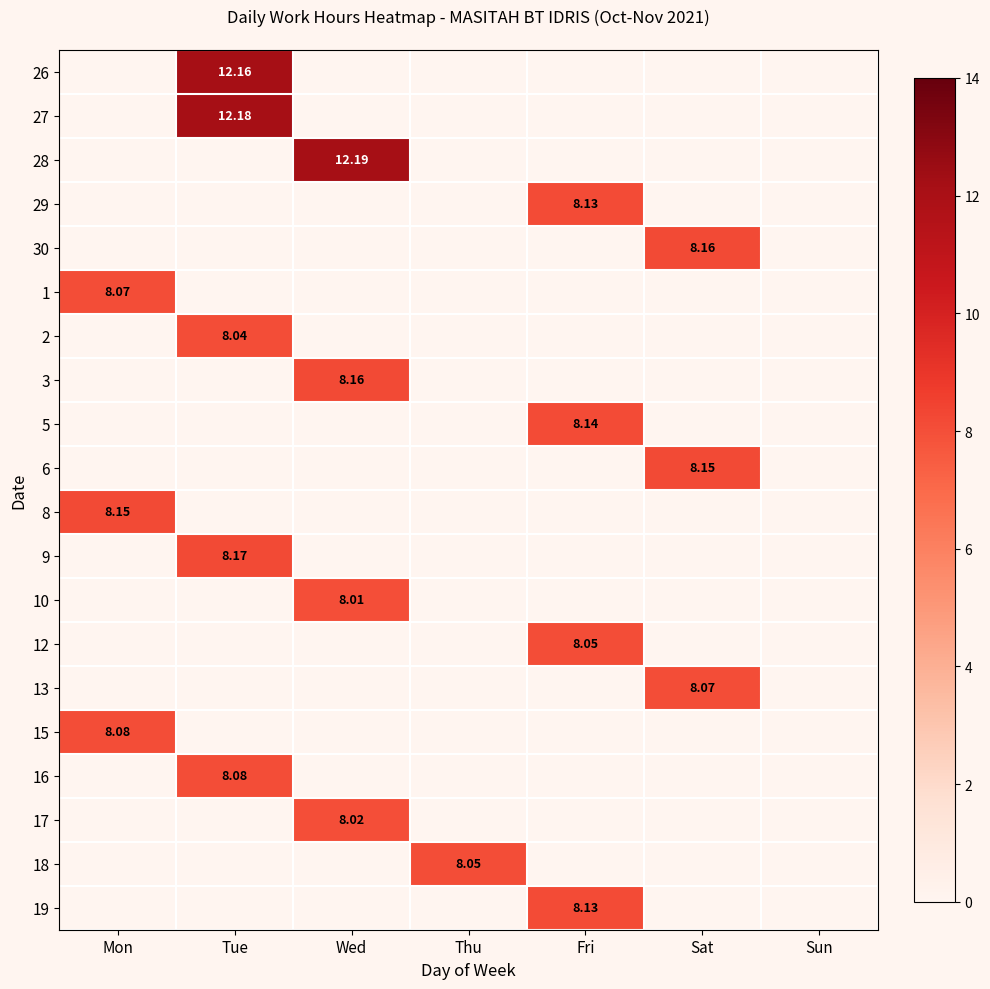

What is the sum of all 16 values?

8.1